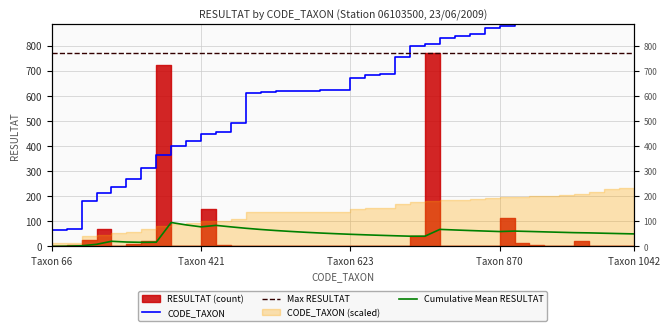

Is it true that the value at 312 is 312?

True